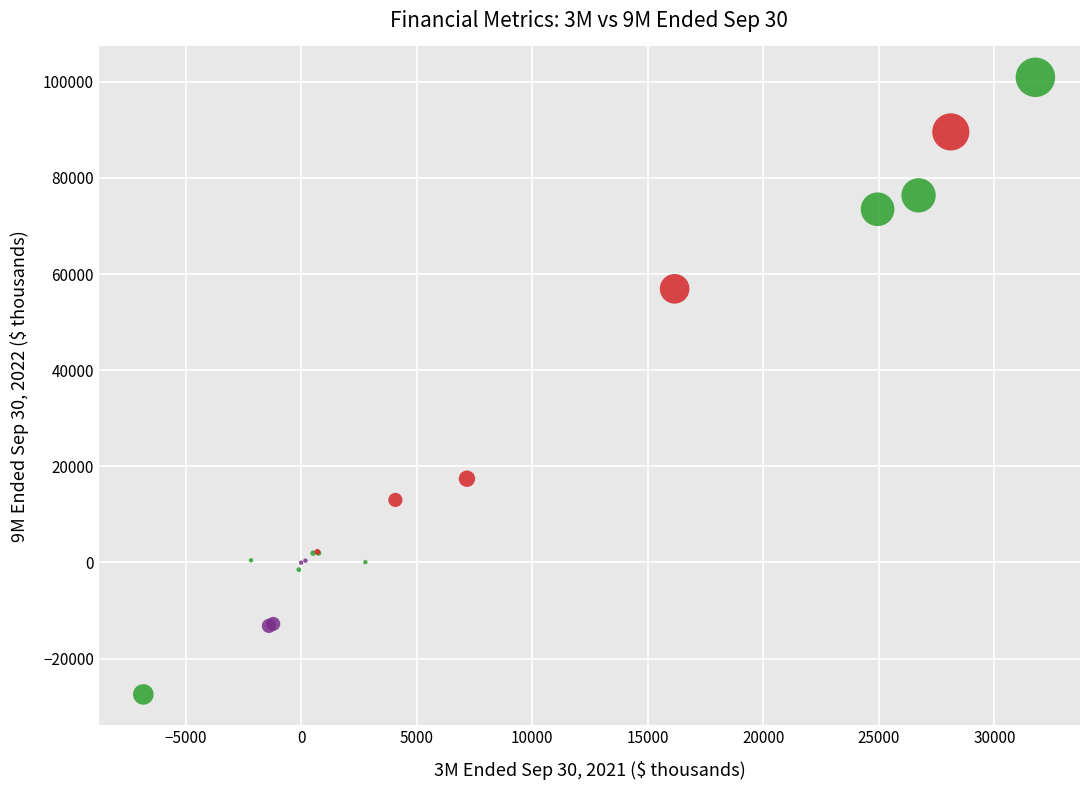

Which series contains the lowest Y value?

Revenue